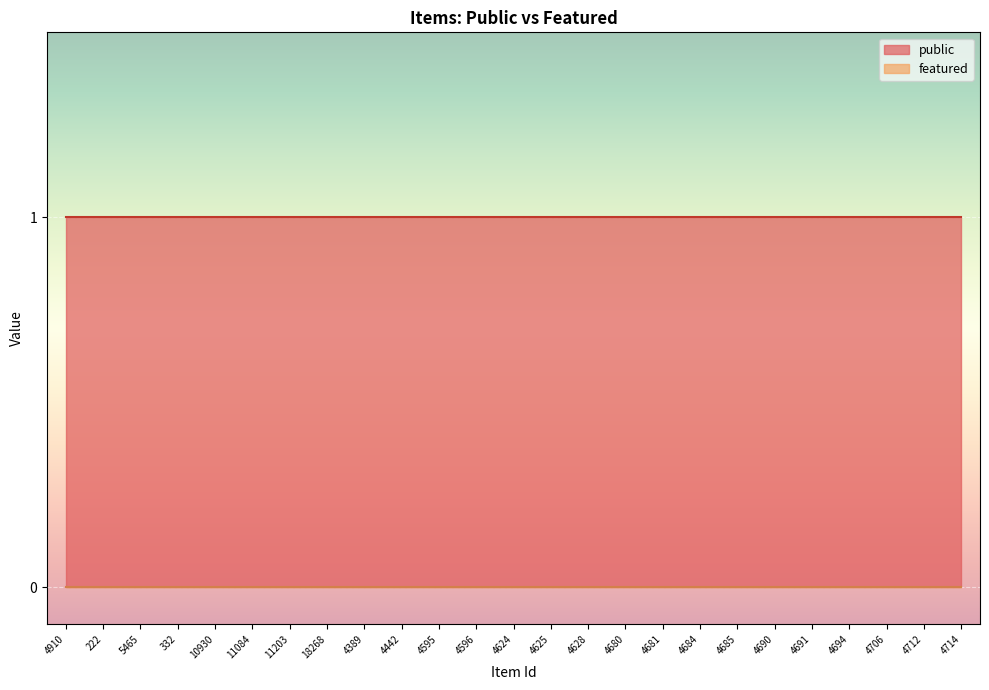

What is the total value across all series at 4624?

1